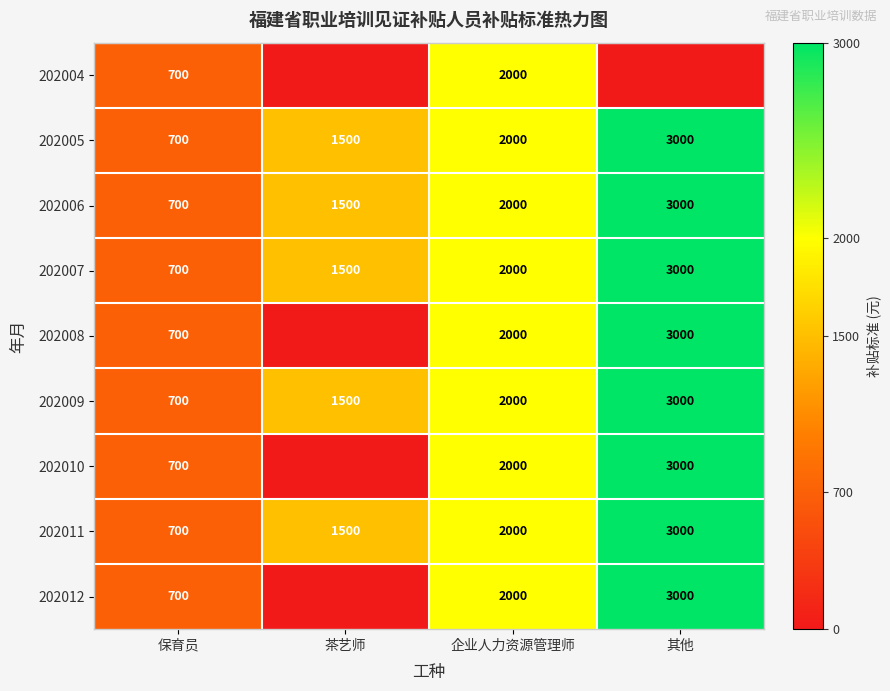

At which label is 202005 closest to 1850?

企业人力资源管理师